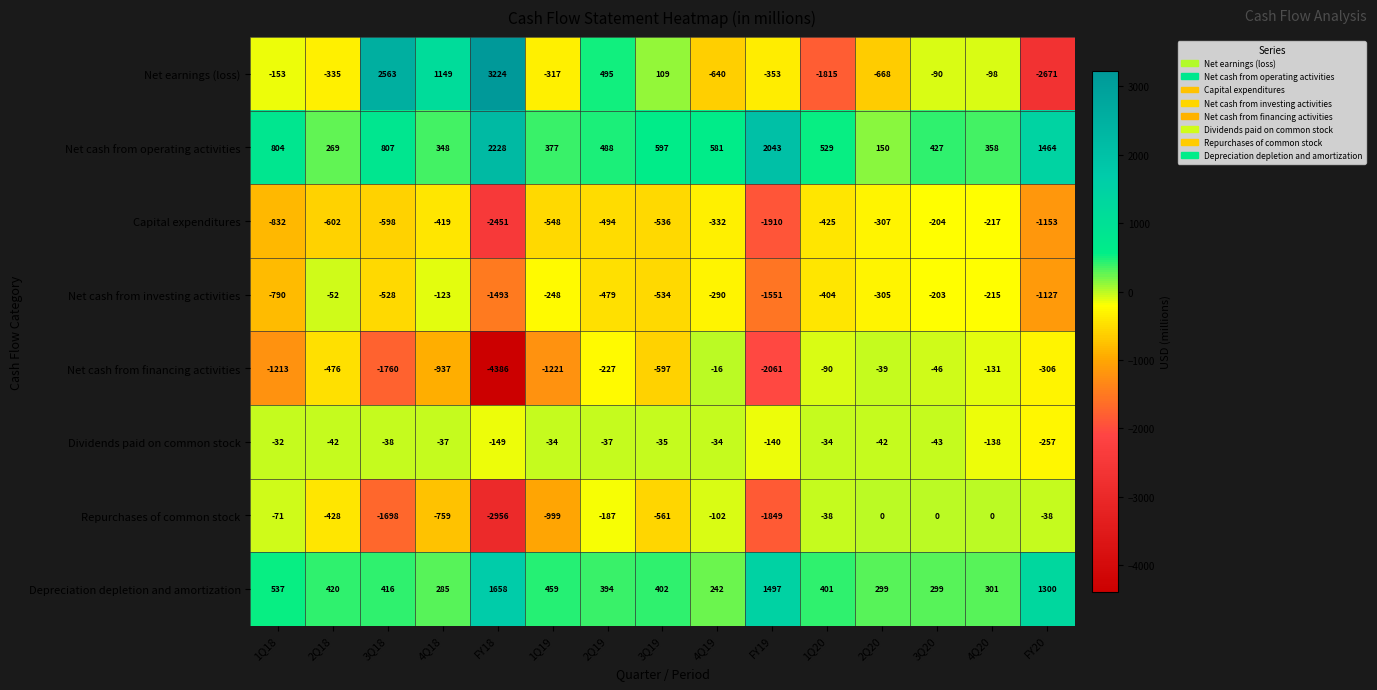

True or false: Capital expenditures has a value of -1910 at FY19.

True